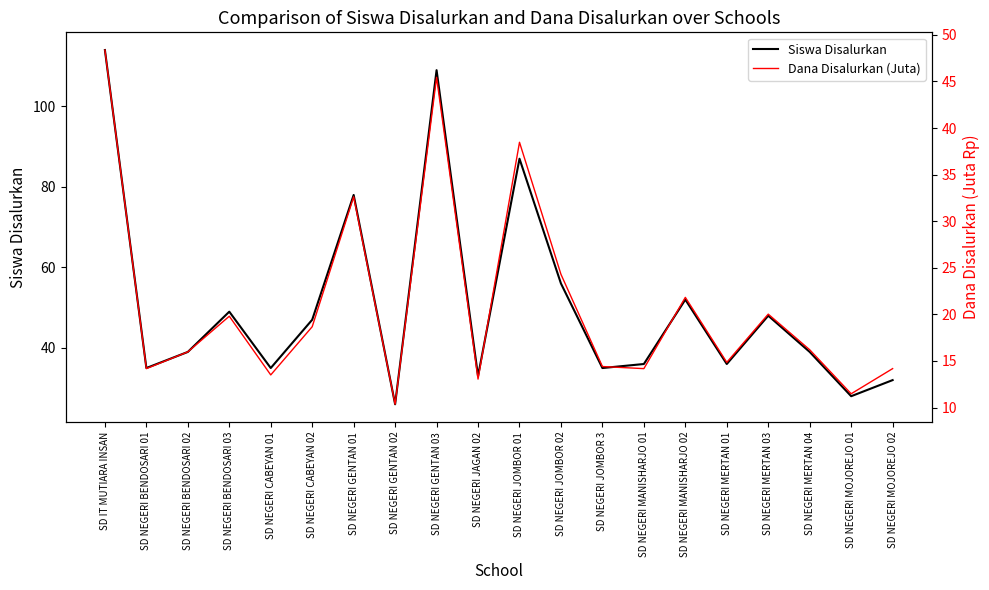

How many interior local peaks does the Siswa Disalurkan series have?

6